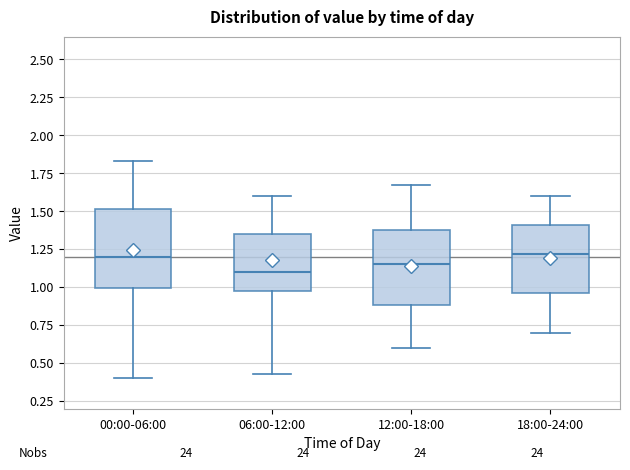

Where does the upper whisker of the box for 06:00-12:00 end on the y-axis? The values are not printed on the chart, so give them approximately, as read against the axis.

1.60